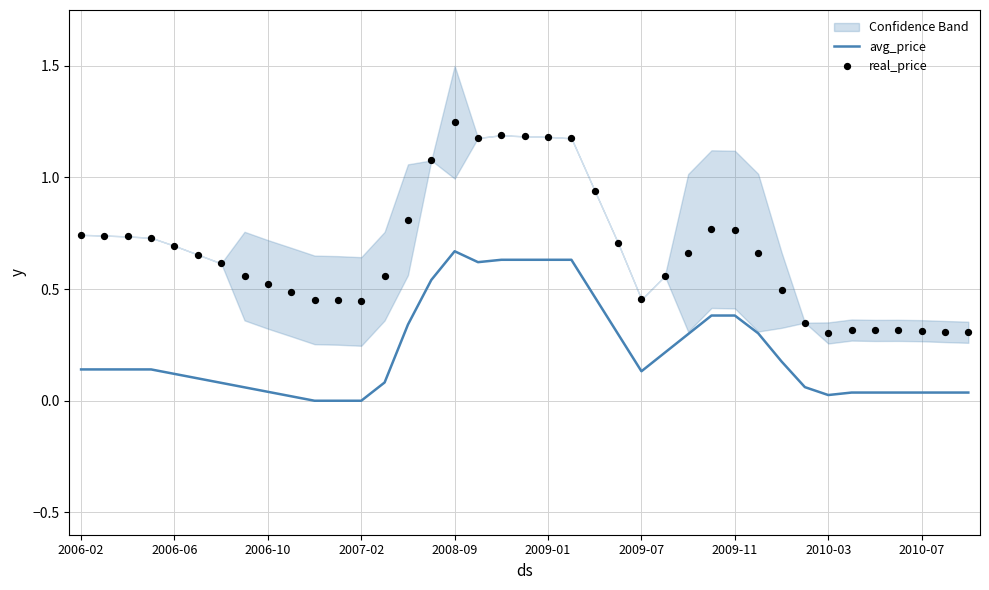

Which series has the largest total across all categories?

real_price